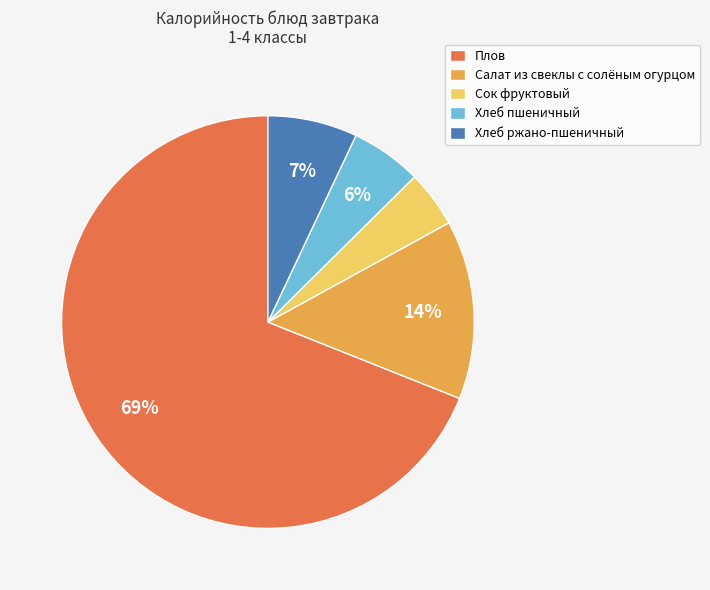

True or false: Салат из свеклы с солёным огурцом accounts for 14% of the total.

True